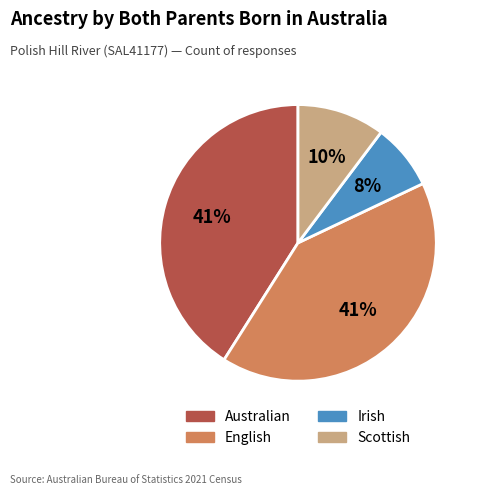

True or false: English accounts for 41% of the total.

True